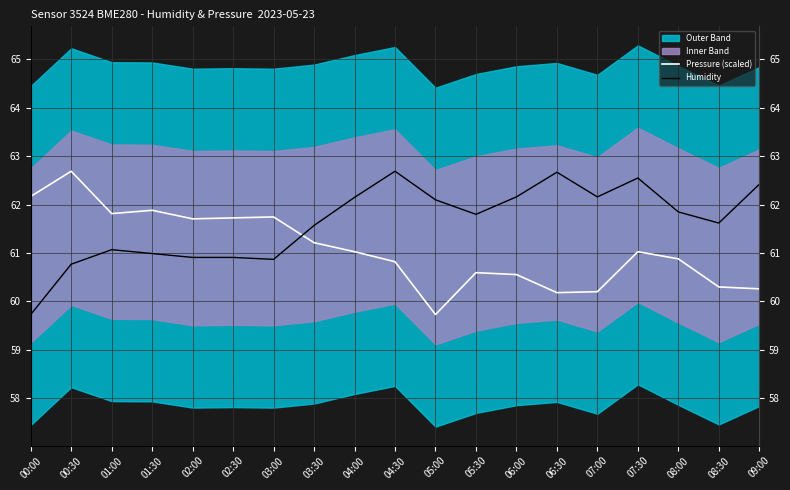

True or false: Pressure (scaled) has a value of 61.2 at 03:30.

True